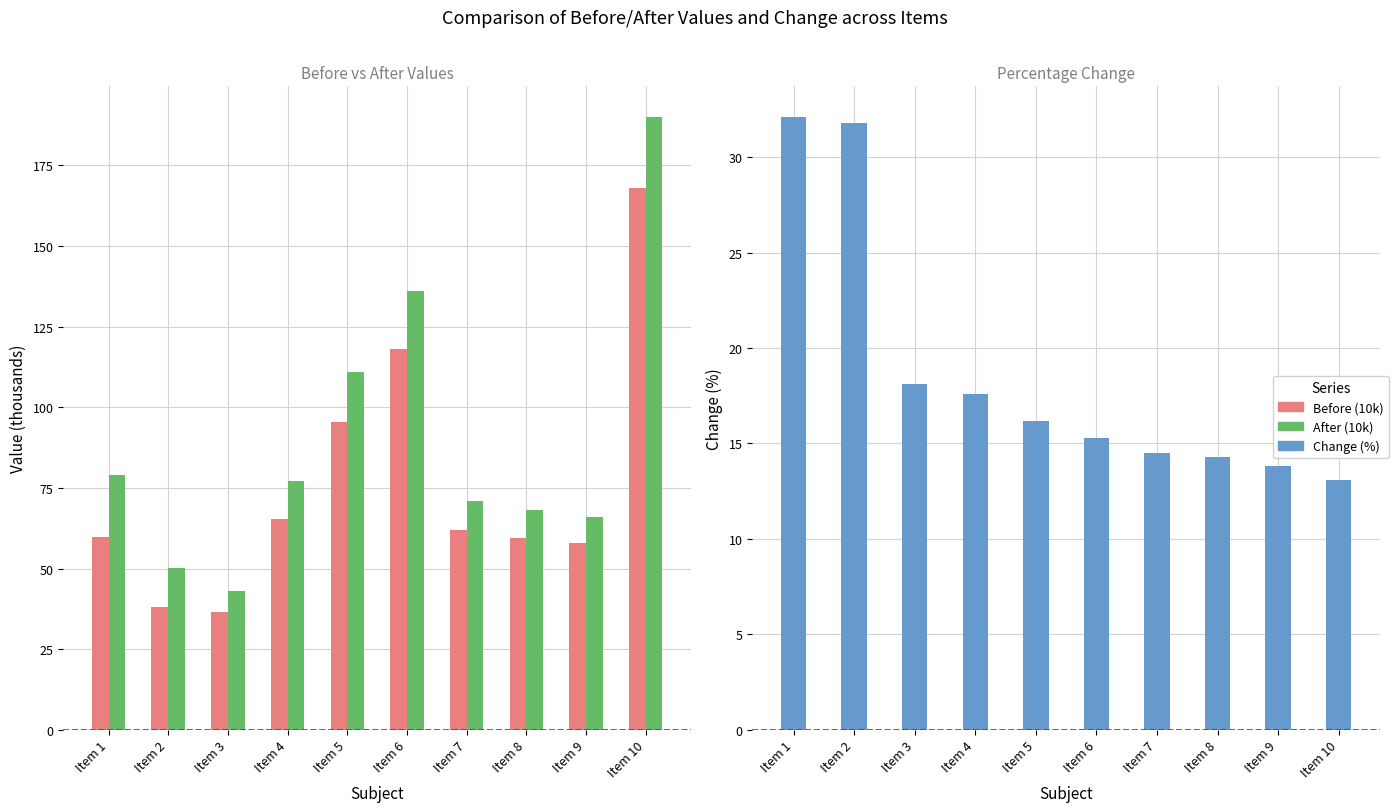

What is the approximate value of Before (10k) at Item 9?

58.0